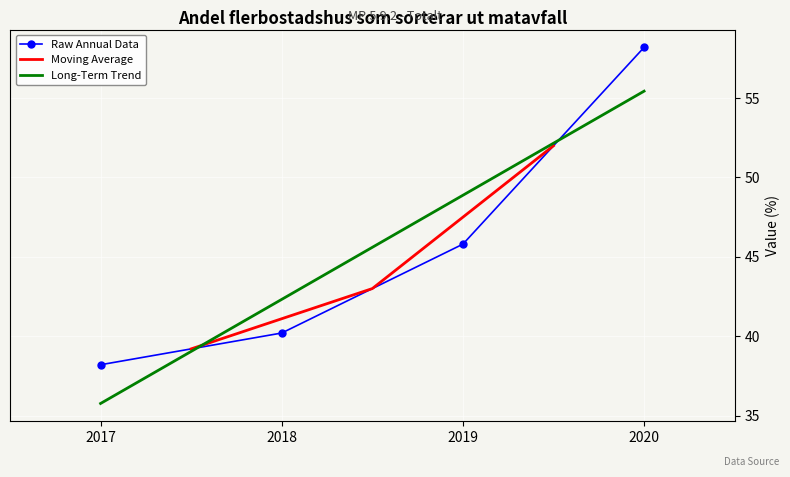

Is it true that Raw Annual Data equals 18.4 at 2017?

False